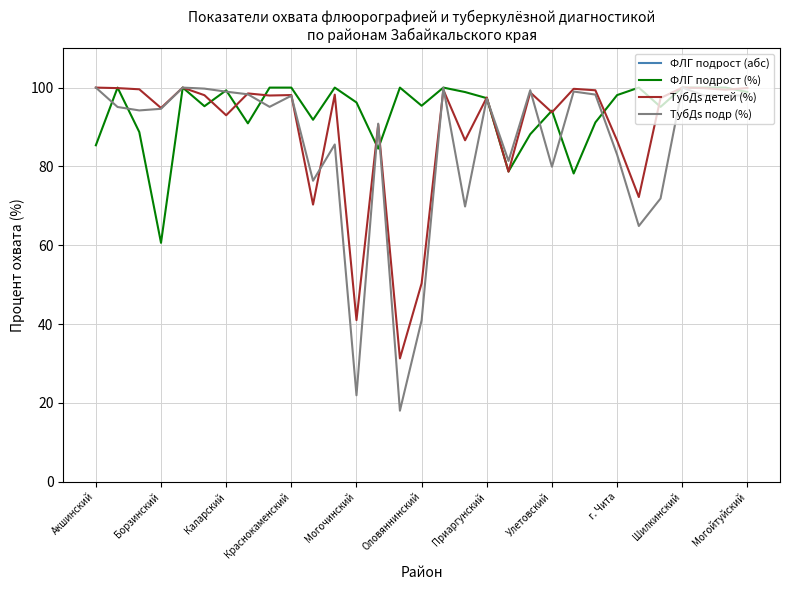

Reading right to left, what are all the values shown in this chart?

ФЛГ подрост (абс): 1147.0	601.0	1250.0	1195.0	311.0	2116.0	10231.0	1136.0	707.0	516.0	410.0	770.0	836.0	1314.0	409.0	1012.0	1009.0	344.0	842.0	409.0	653.0	2134.0	1188.0	321.0	289.0	687.0	402.0	1093.0	700.0	325.0	286.0
ФЛГ подрост (%): 98.9	100.0	100.0	100.0	95.1	100.0	98.1	91.2	78.2	94.2	88.2	78.7	97.3	98.9	100.0	95.4	100.0	84.5	96.2	100.0	91.8	100.0	100.0	90.9	99.3	95.3	100.0	60.6	88.7	100.0	85.4
ТубДs детей (%): 99.9	99.5	99.9	100.0	97.3	72.2	86.6	99.3	99.7	93.7	98.8	78.7	97.5	86.6	99.4	50.4	31.3	90.6	41.0	98.2	70.3	98.1	98.0	98.5	93.0	98.1	100.0	94.8	99.6	99.9	100.0
ТубДs подр (%): 97.9	98.1	98.0	100.0	71.9	64.9	83.0	98.2	99.0	79.9	99.3	81.4	97.2	69.8	100.0	41.0	18.0	90.8	21.9	85.6	76.4	97.9	95.1	98.3	99.0	99.7	100.0	94.6	94.2	95.1	100.0